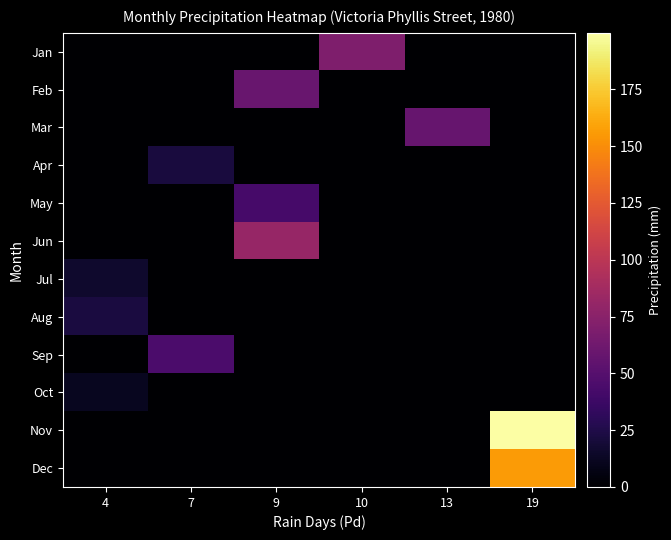

Count the number of categories in the chart.

6